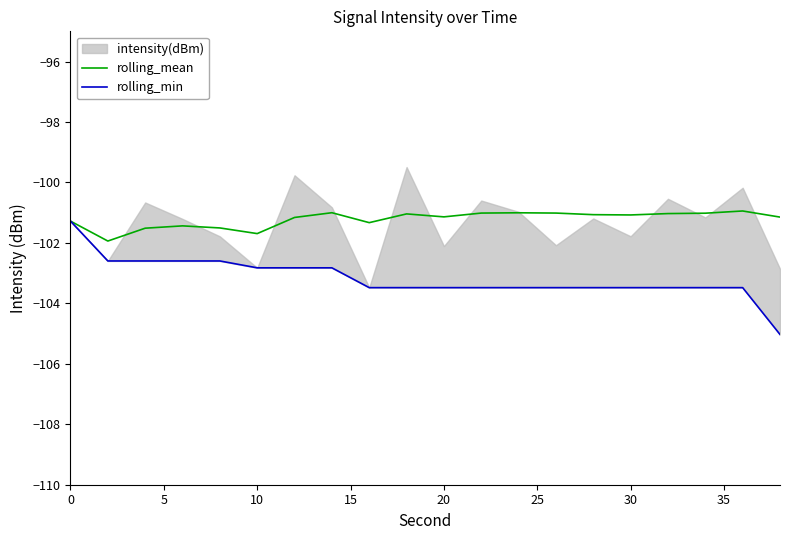

Count the number of categories in the chart.

20